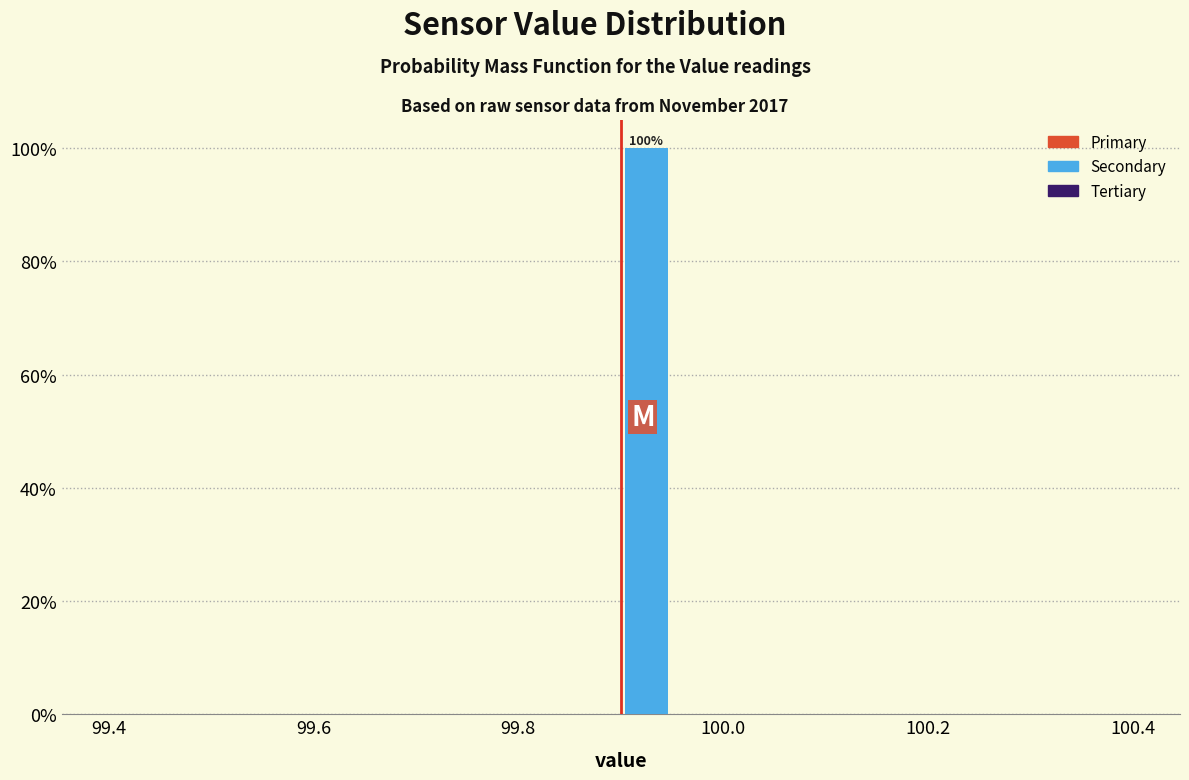

Read against the x-axis, roughly where is the centre of the tallest bar?

99.92